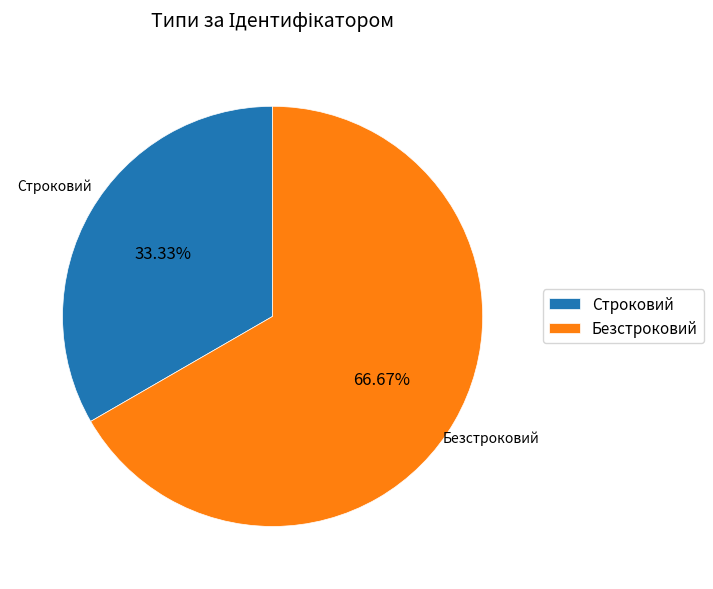

Approximately how many times larger is the value at Строковий compared to Безстроковий?

0.5